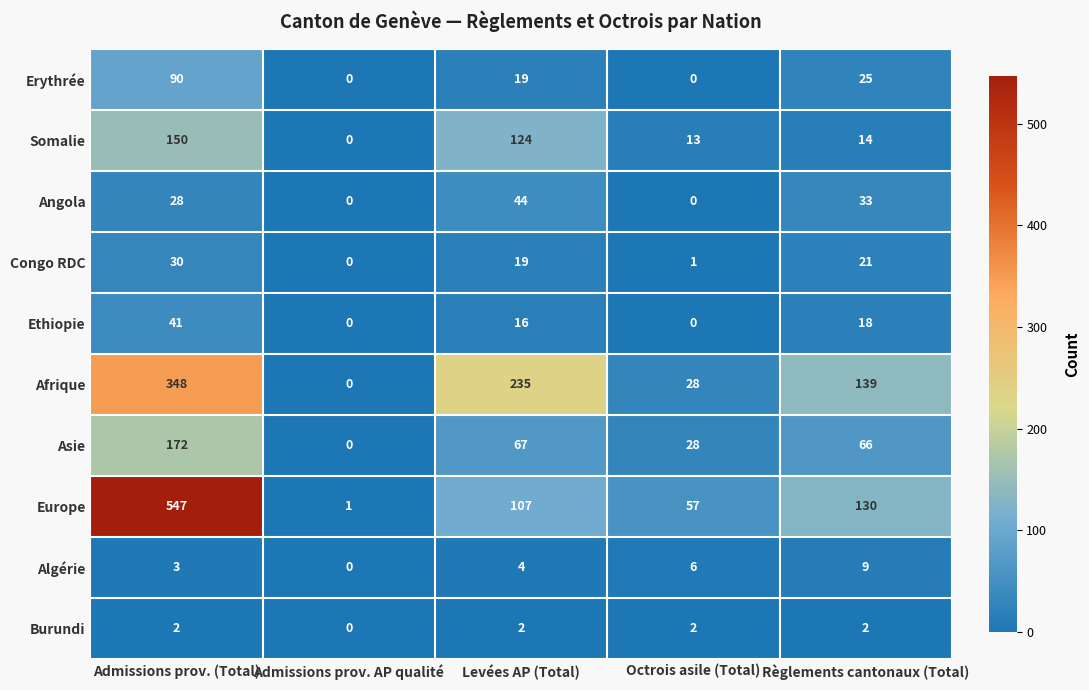

At which label does Asie reach its minimum?

Admissions prov. AP qualité